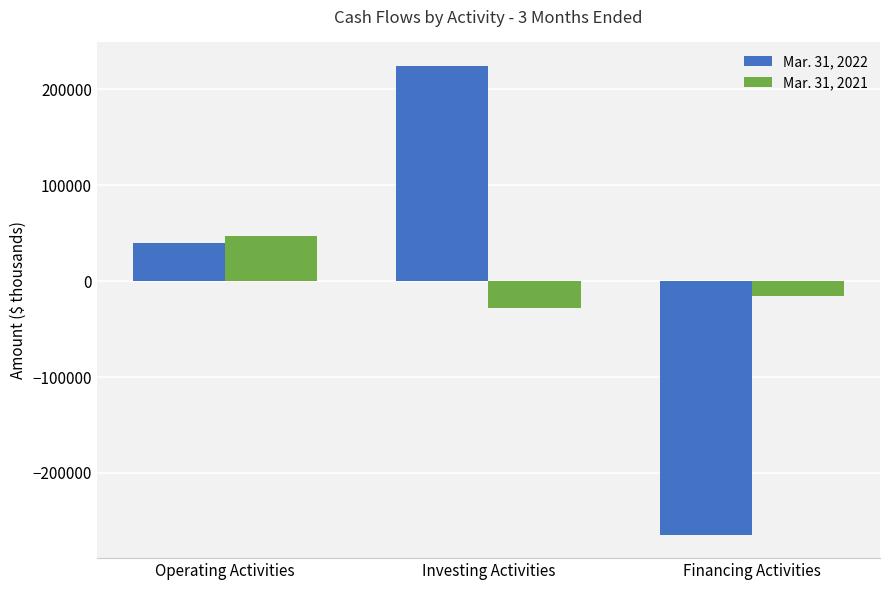

Rank the series by their average value, from highest to lowest.

Mar. 31, 2021, Mar. 31, 2022